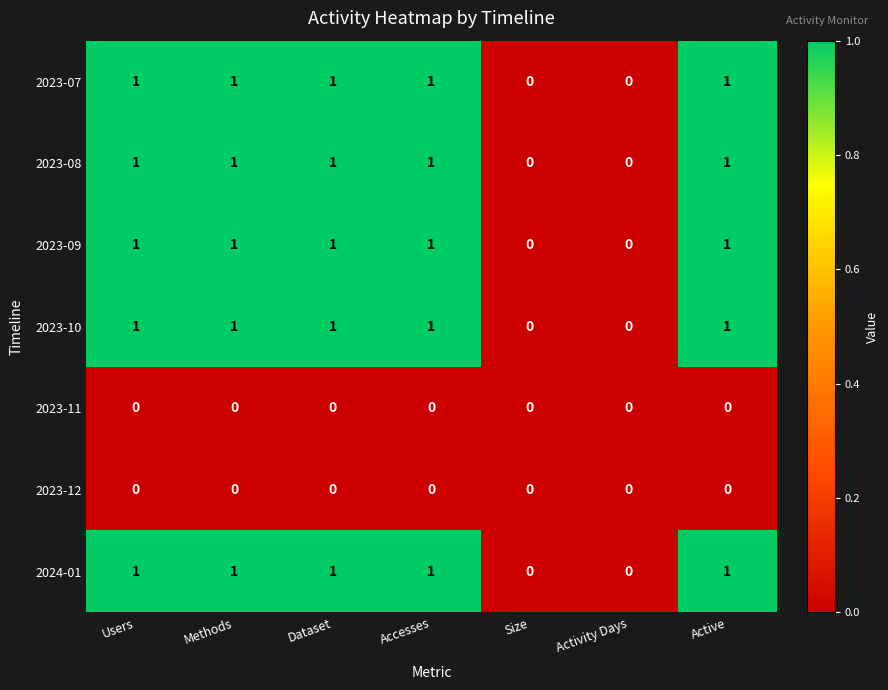

What is the total value across all series at Dataset?

5